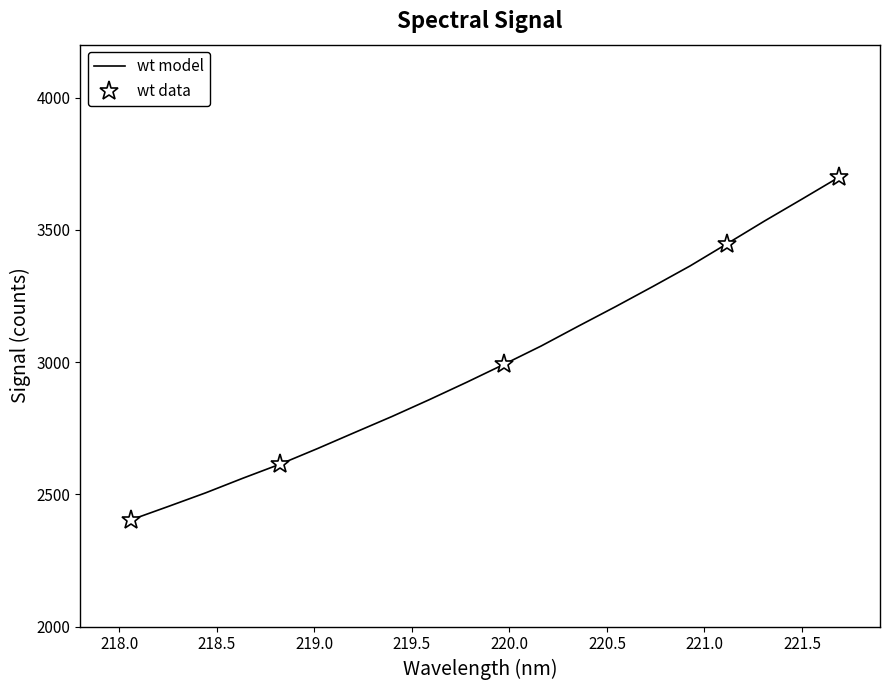

Is it true that the value at 13 is 1636.7?

False